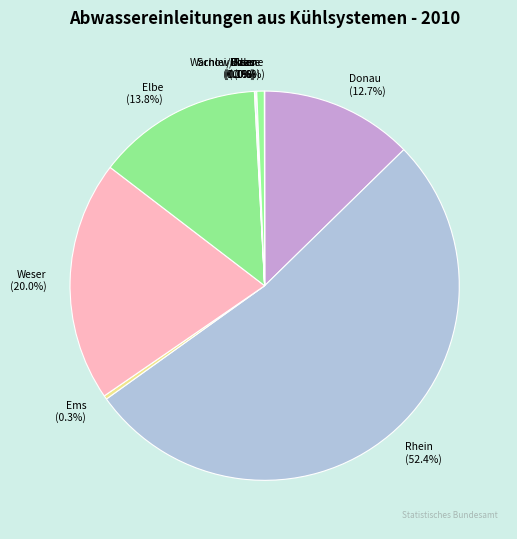

Which category has the biggest portion of the pie?

Rhein